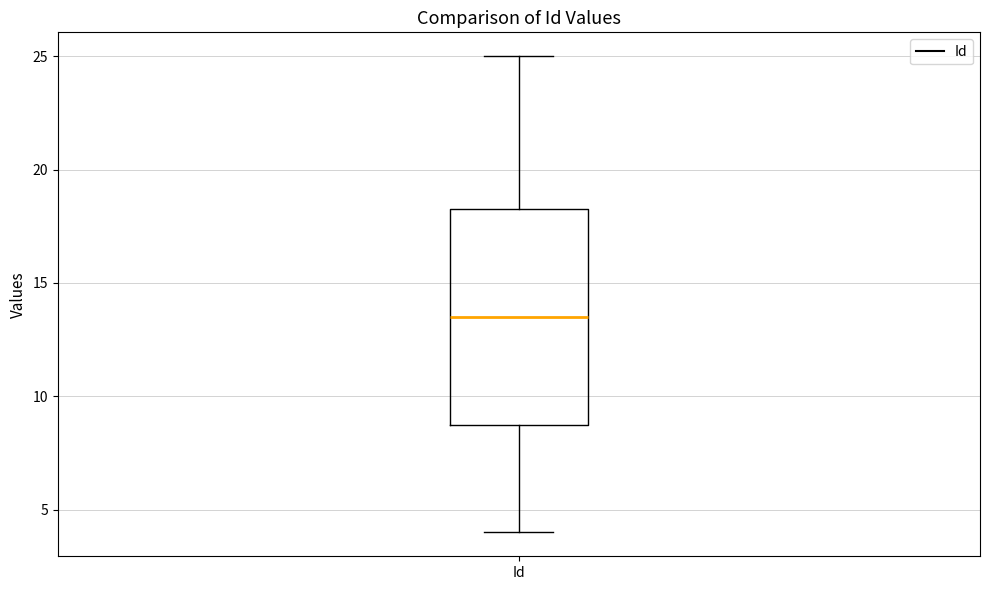

Transcribe this box plot: give where the median line is, the range the box spans, and where the two whiskers end, as read against the y-axis. The values are not printed on the chart, so give them approximately, as read against the axis.

median 13.5, box 9.0 to 18.5, whiskers 4.0 to 25.0